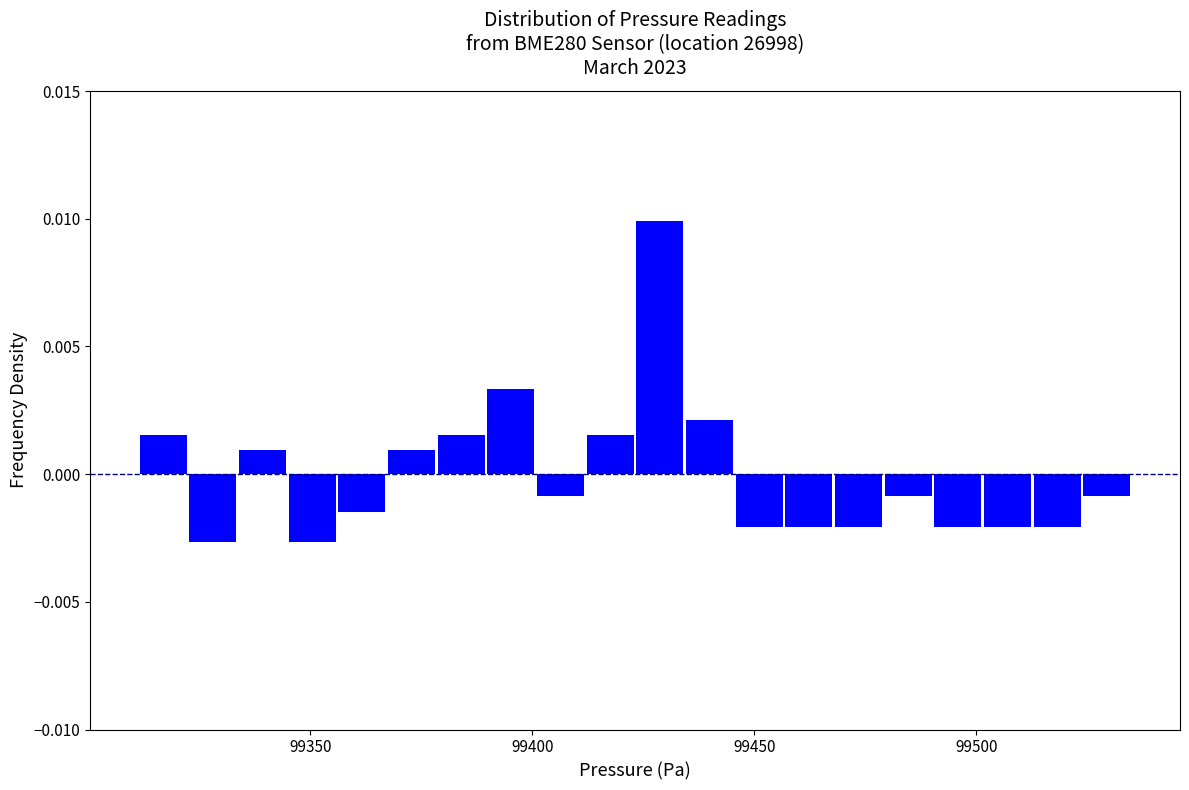

Around what value on the x-axis is the tallest bar? Give the approximate position of its centre, as read against the axis.

99430